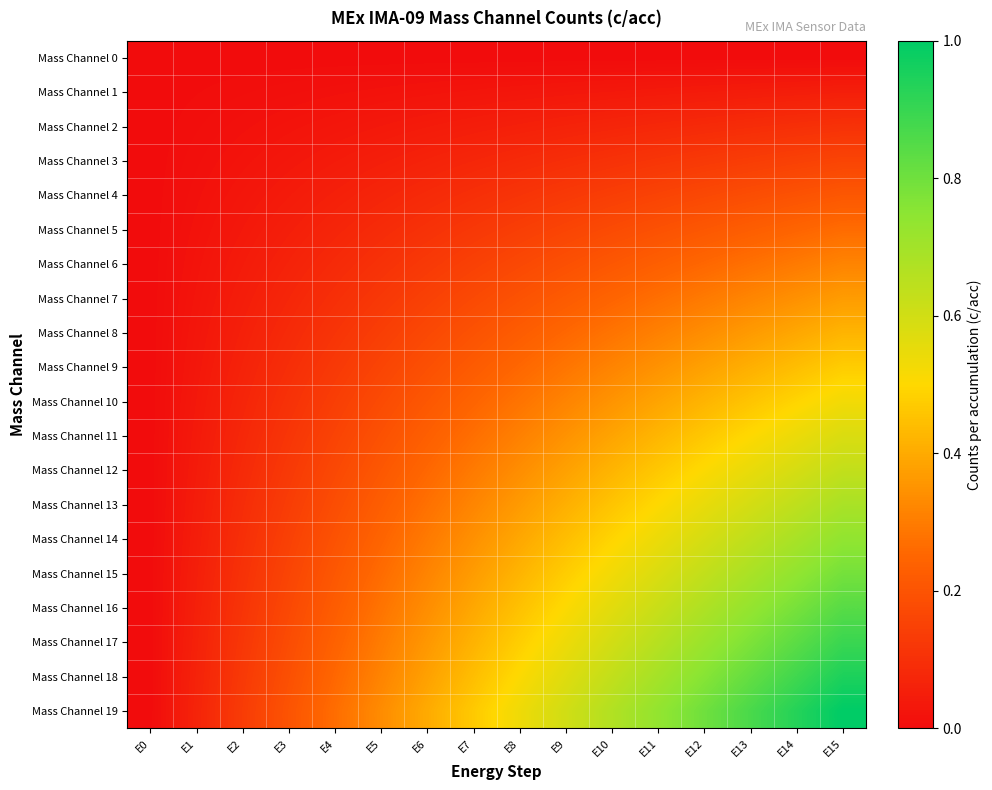

How many data points does each series have?

16